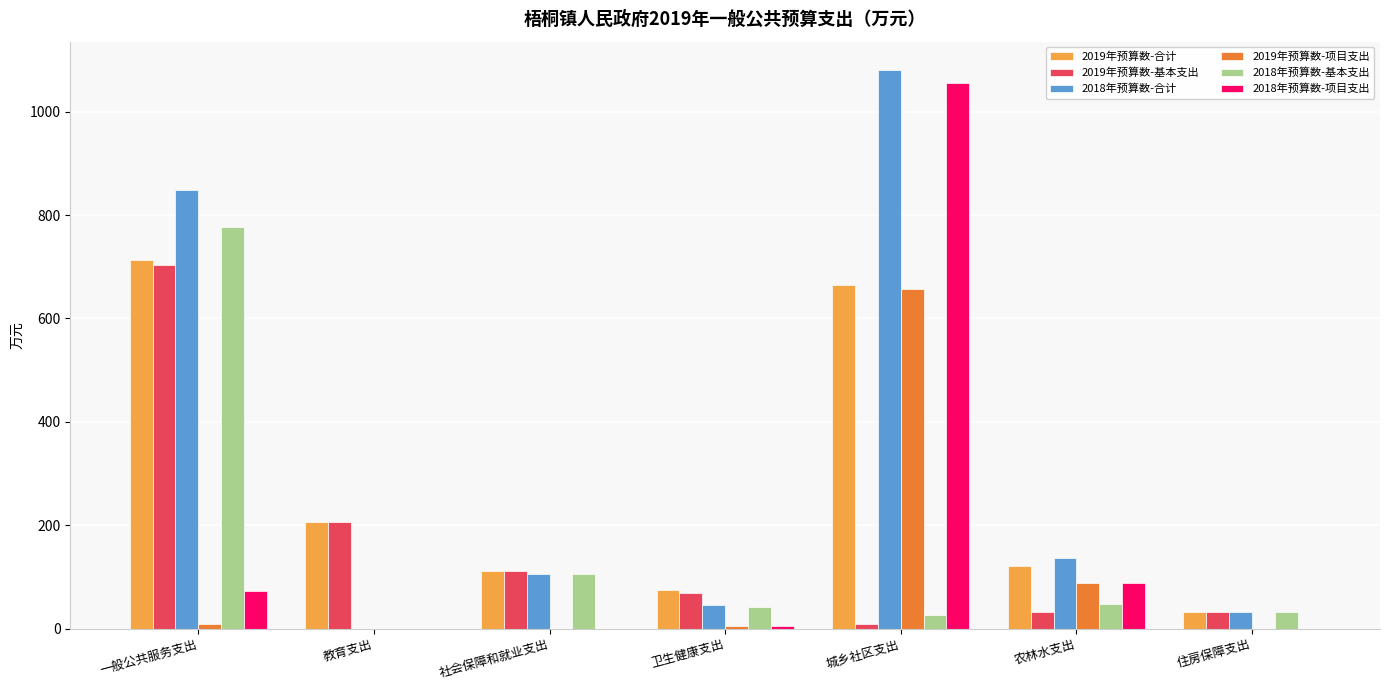

What is the sum of the 2018年预算数-基本支出 values at 社会保障和就业支出 and 一般公共服务支出?

882.4